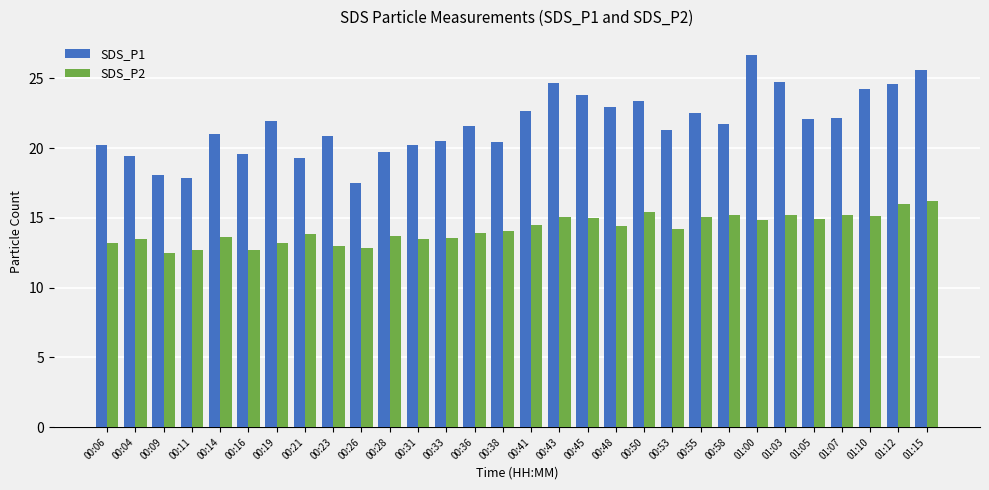

What is the total value across all series at 00:04?

33.0